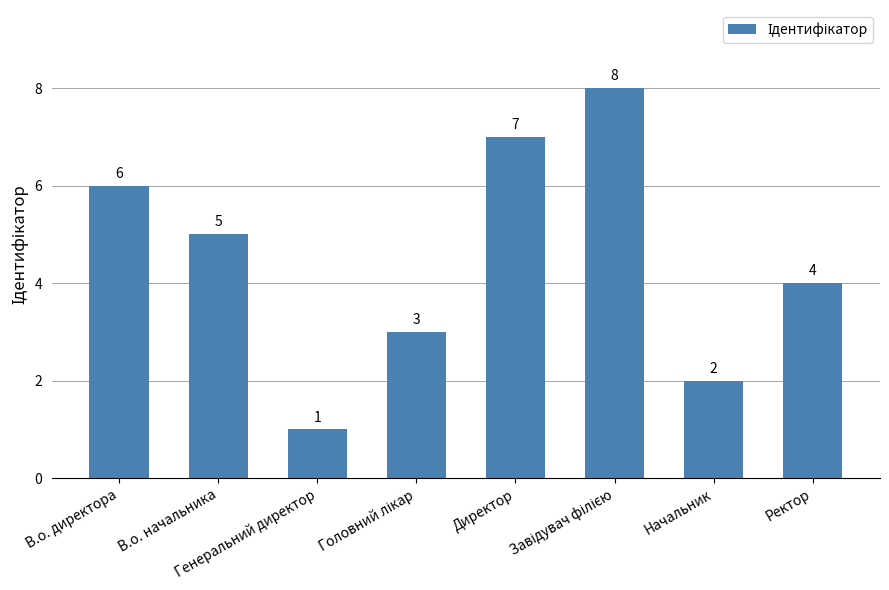

What is the difference between the second highest and second lowest values?

5